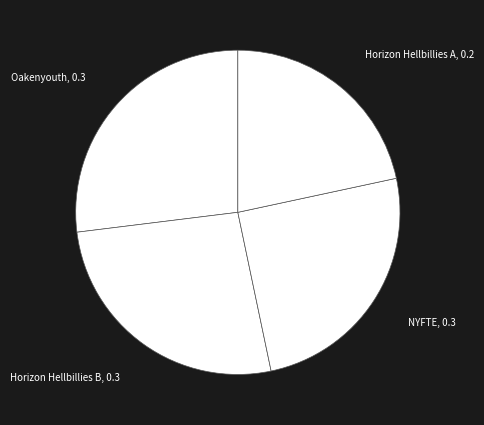

Is there any slice that represents more than half of the pie?

No